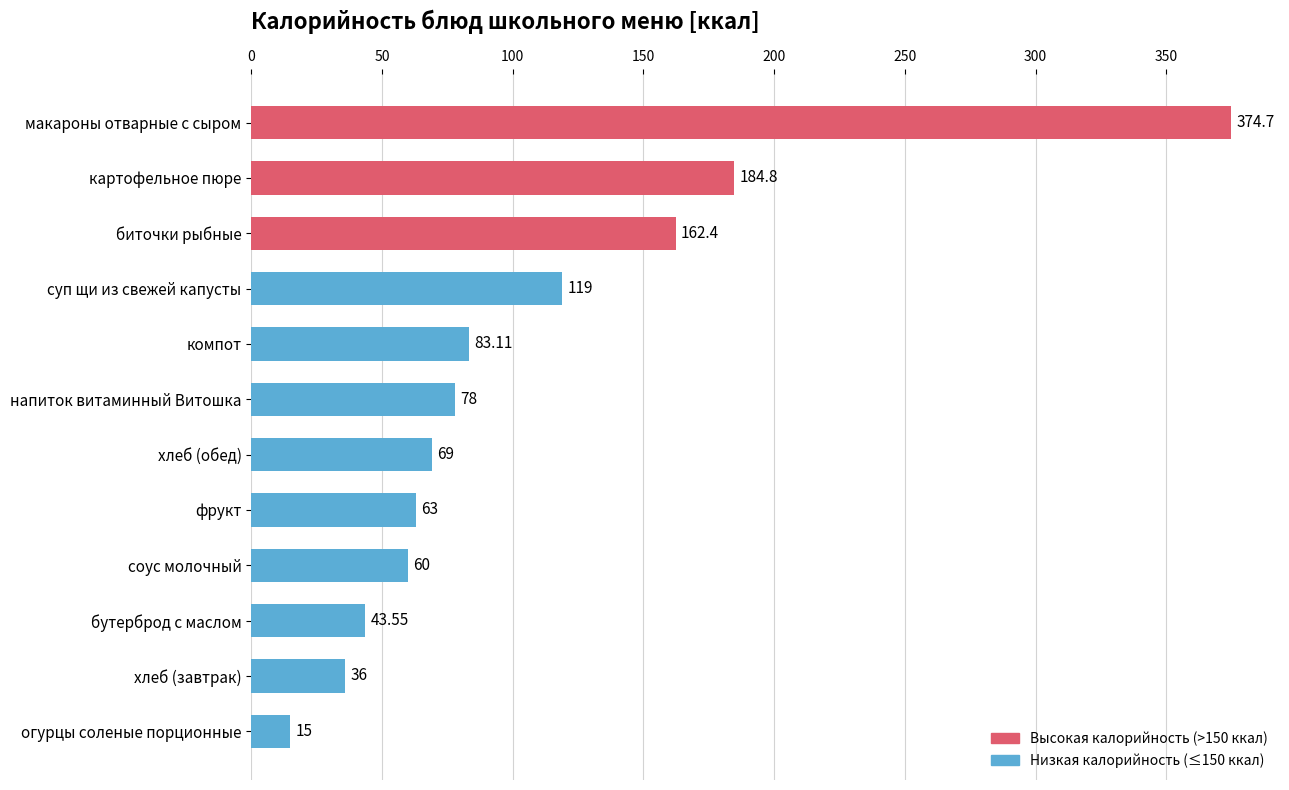

What is the label of the 7th bar from the top?

хлеб (обед)